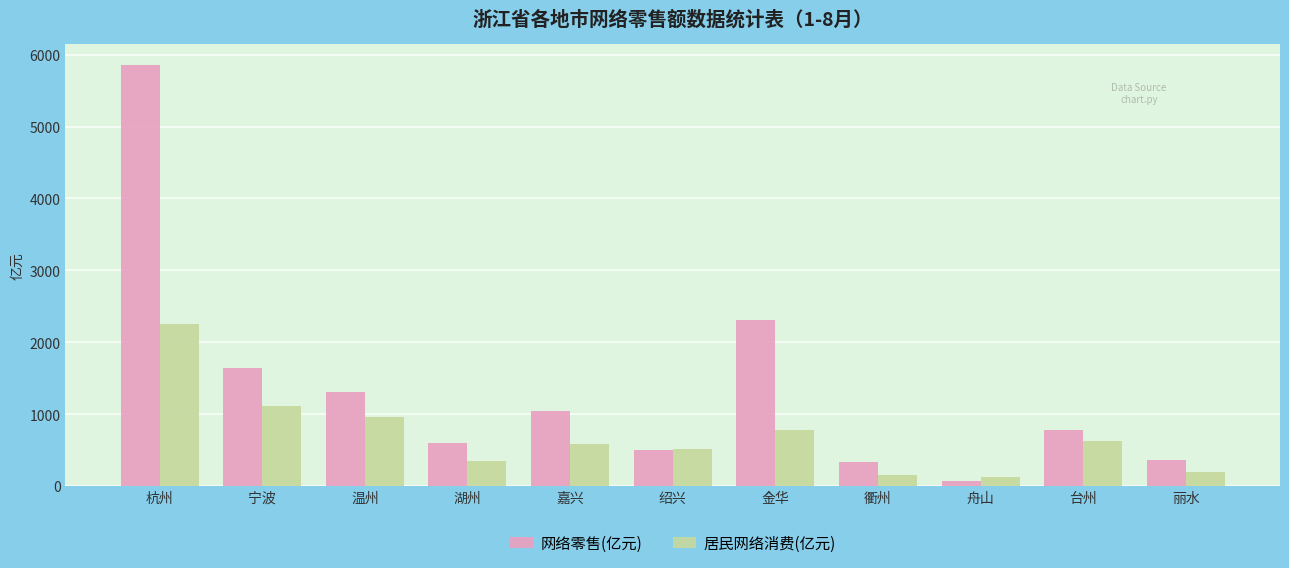

What is the maximum value for 居民网络消费(亿元)?

2259.6